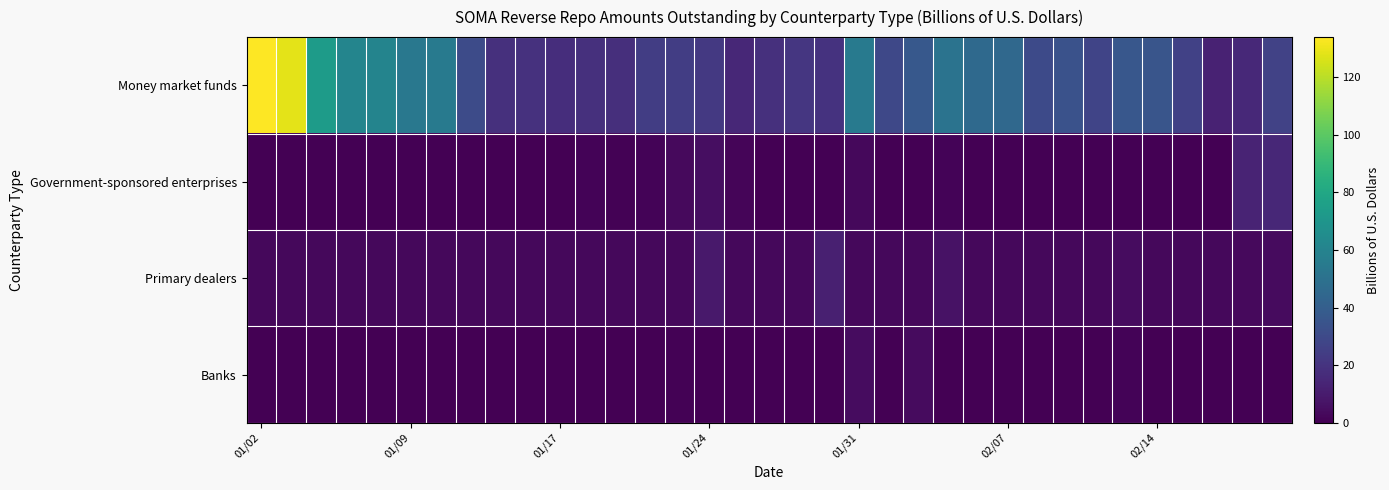

At how many categories does at least one series exceed 18?

31